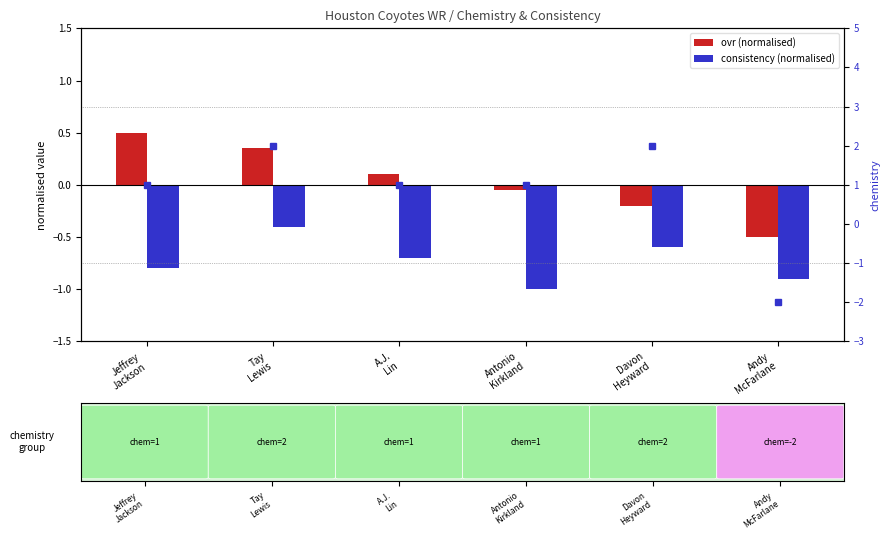

How many bars are there in total?

18